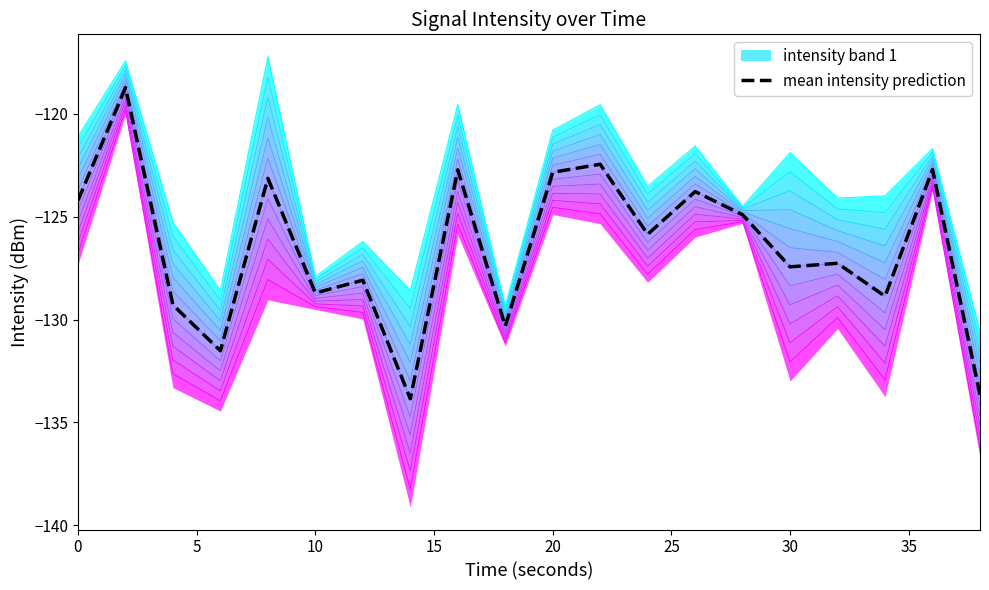

Is this an area chart (filled region under the line)?

No